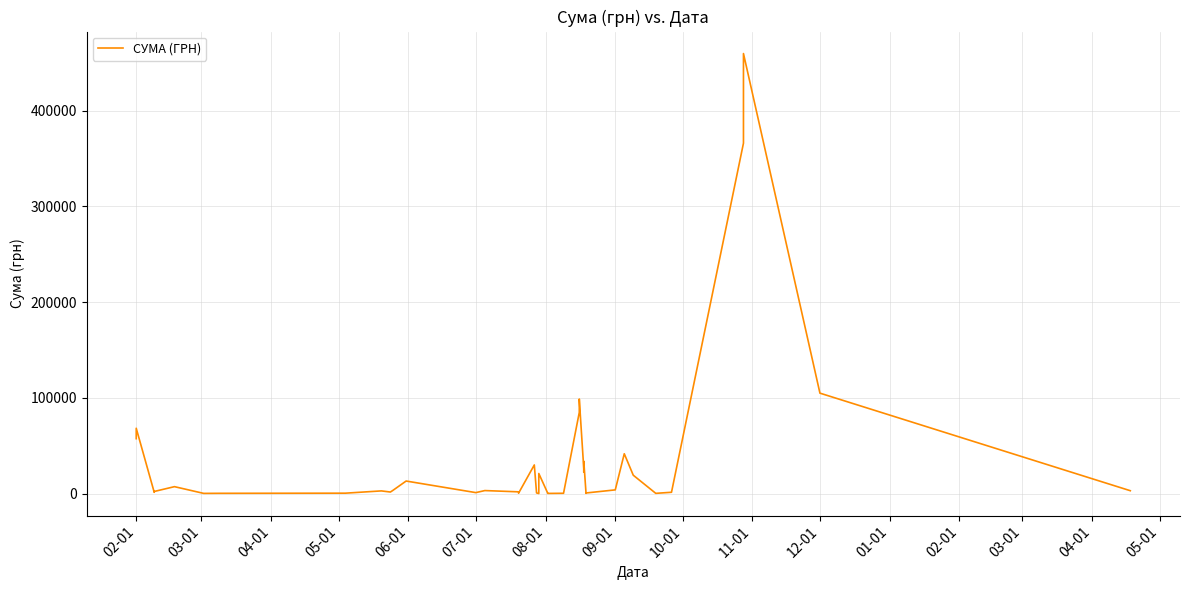

How many lines are shown in the chart?

1